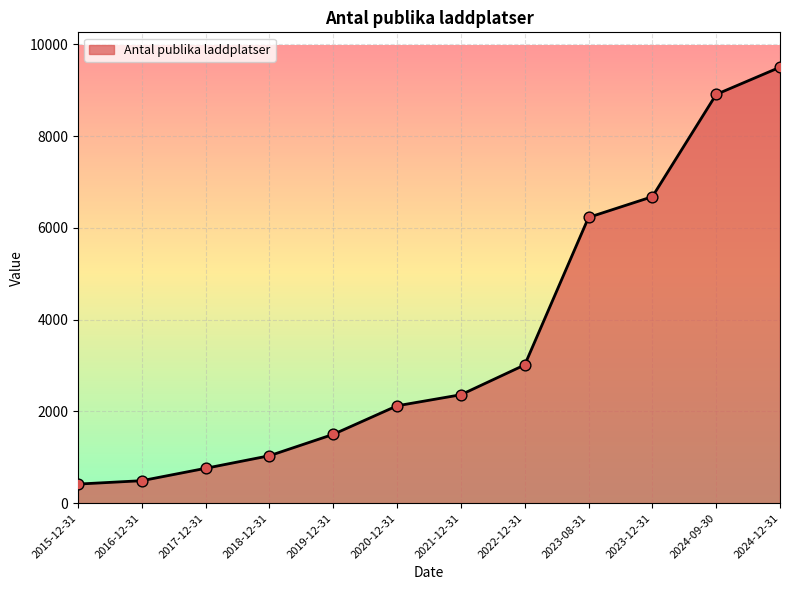

Which has a higher value, 2024-09-30 or 2023-08-31?

2024-09-30